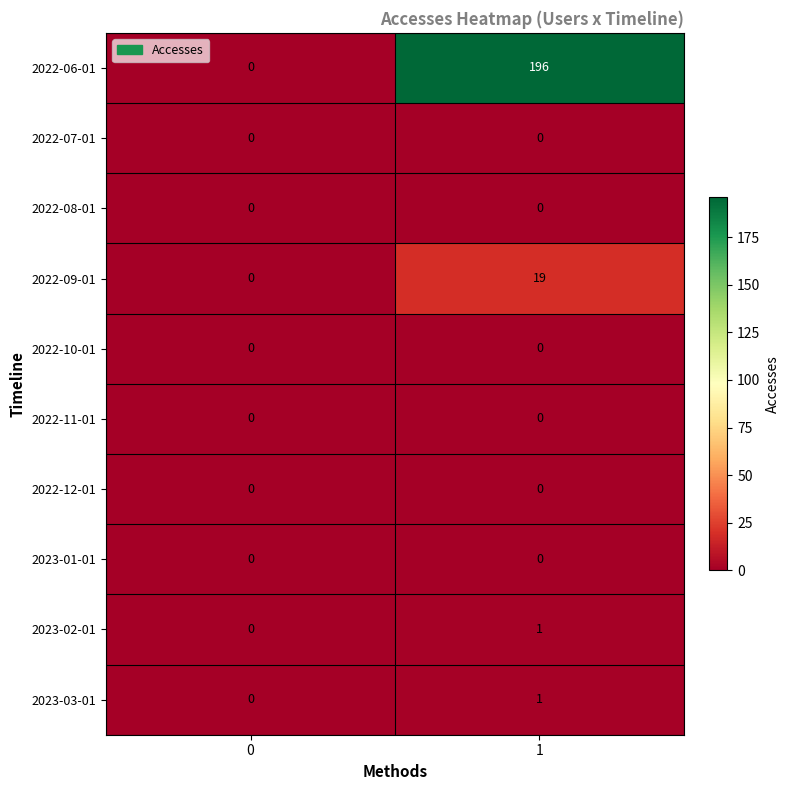

Which series has the largest total across all categories?

2022-06-01